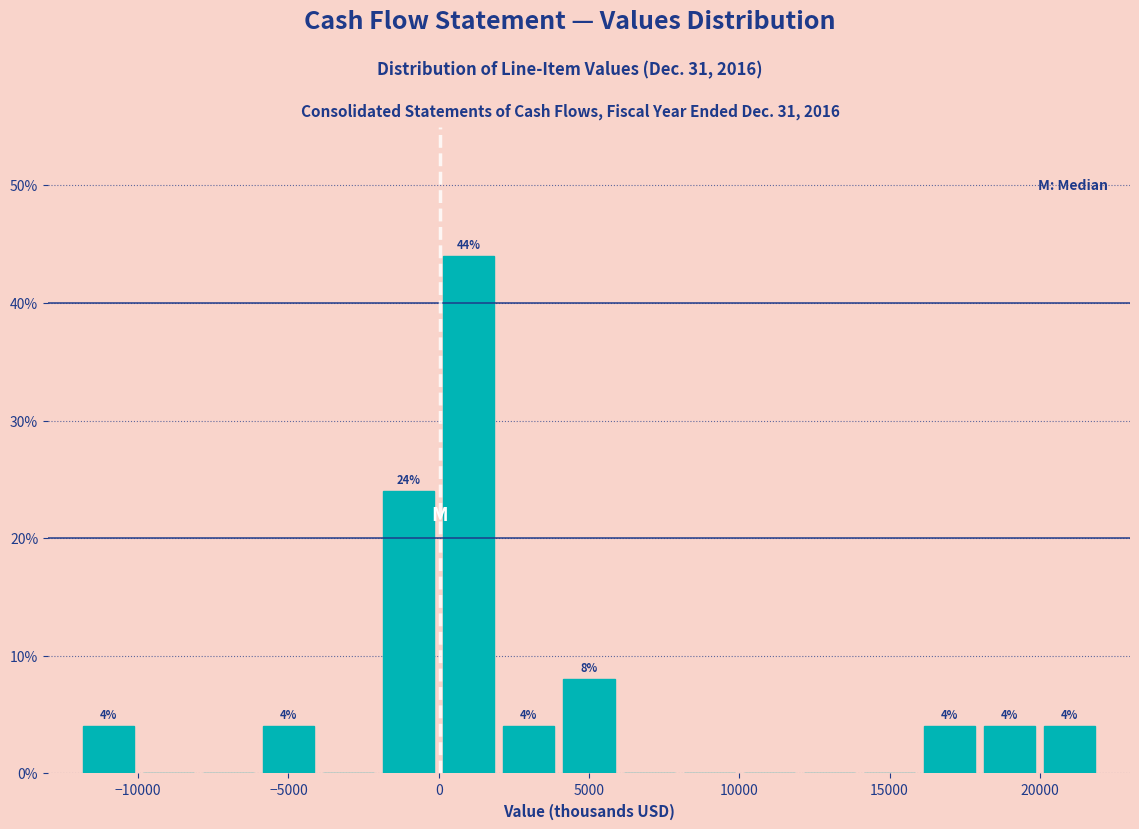

Over which range of the x-axis is the bar tallest?

0 to 2000